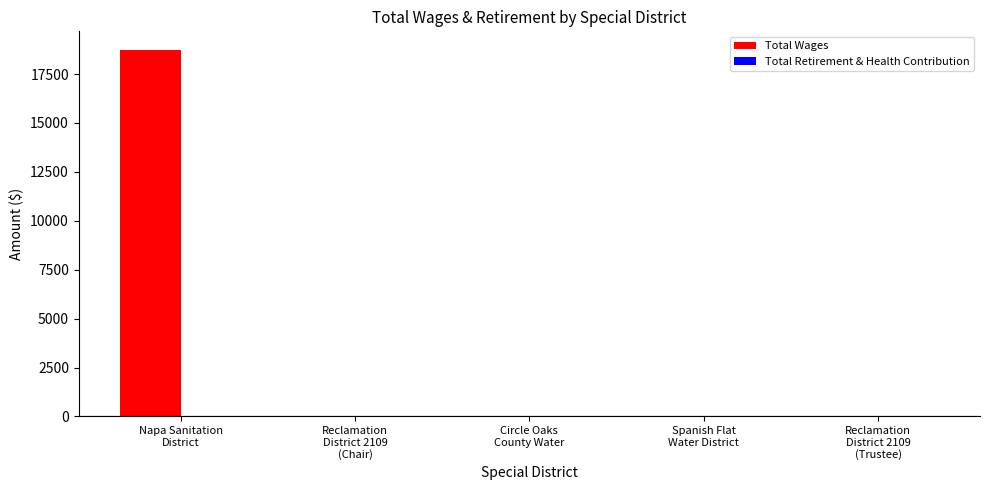

What is the greatest value displayed?

18748